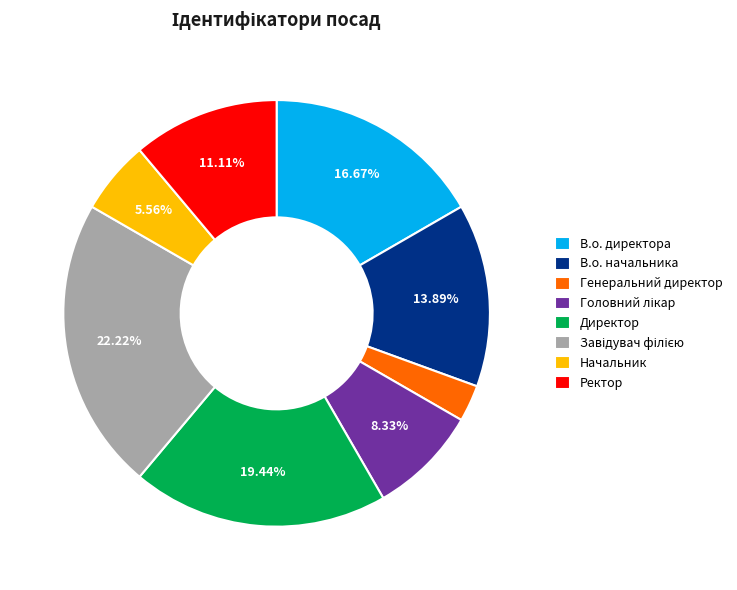

Which has a higher value, В.о. директора or Начальник?

В.о. директора